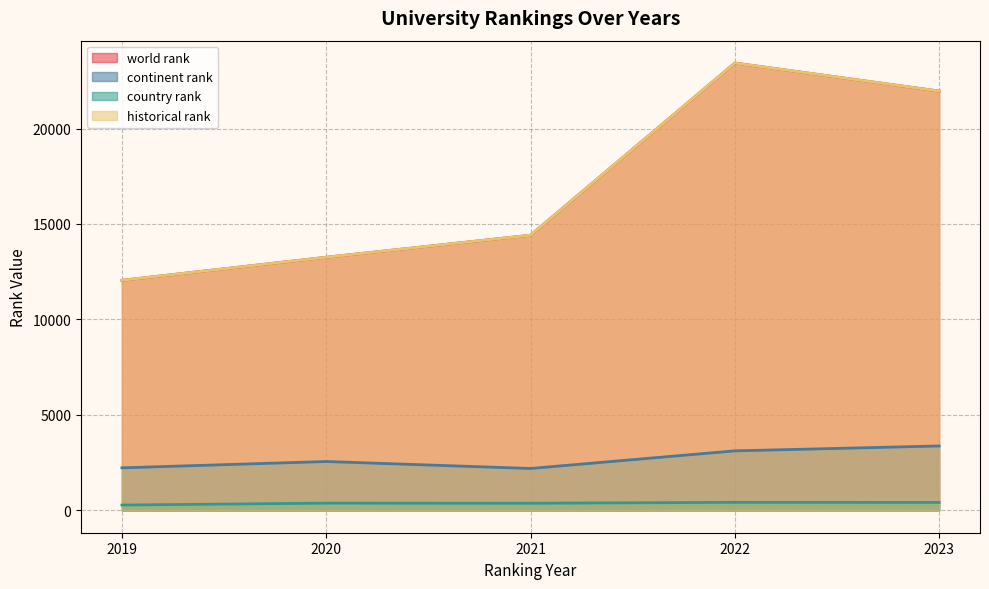

Does the chart display data point markers on the line(s)?

No